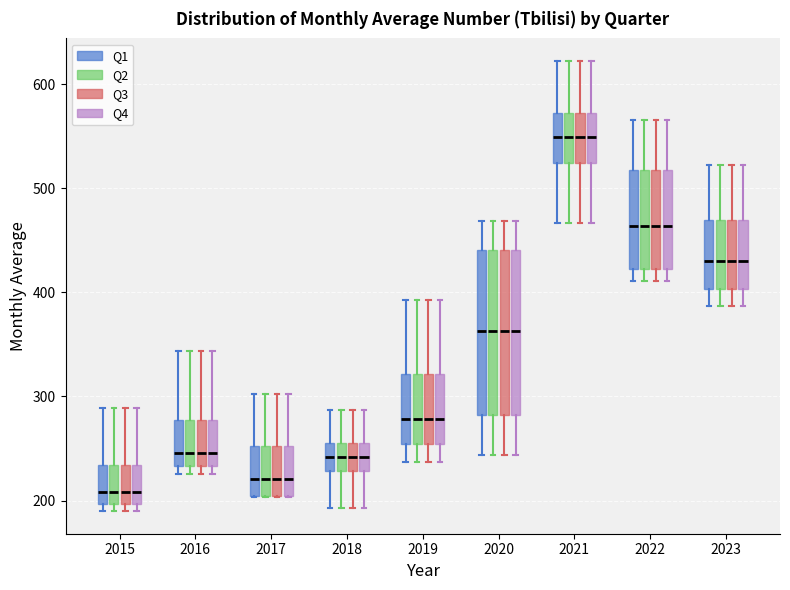

Where does the upper whisker of the box for 2021 (Q4) end on the y-axis? The values are not printed on the chart, so give them approximately, as read against the axis.

620